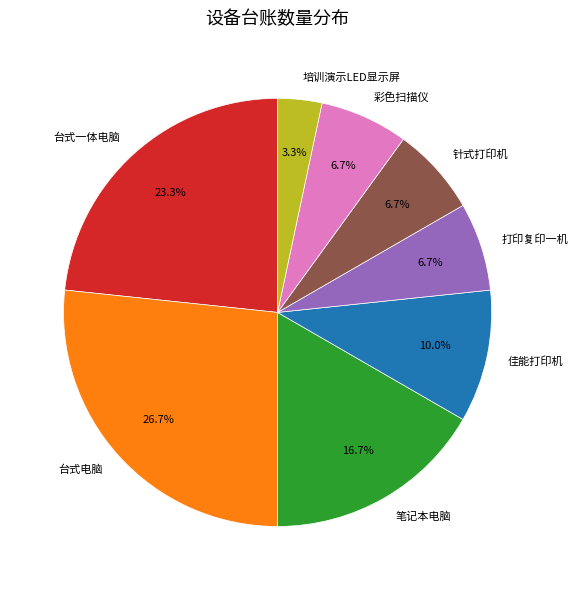

Which category has the biggest portion of the pie?

台式电脑